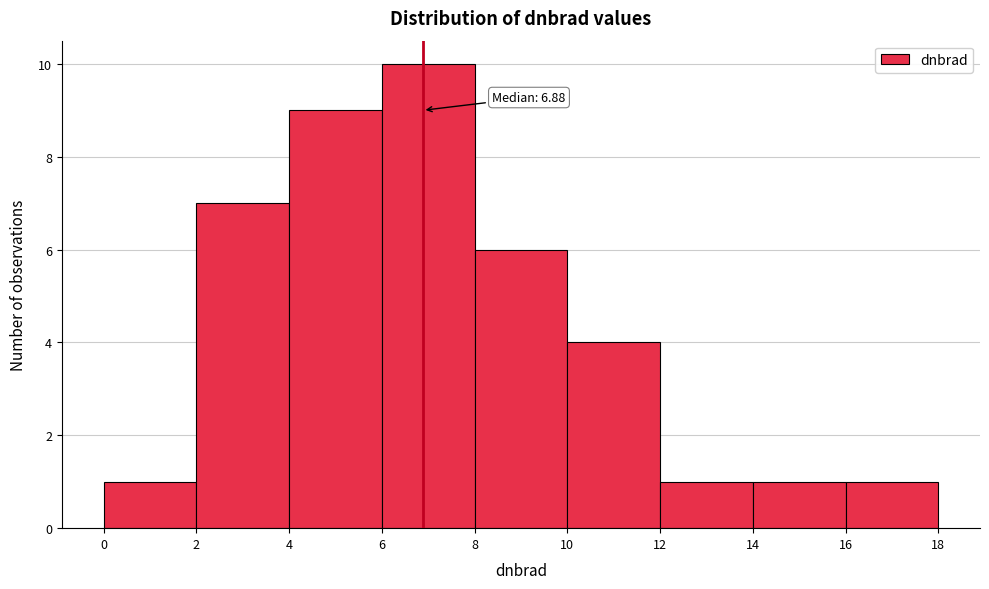

Which range on the x-axis has the tallest bar?

6 to 8